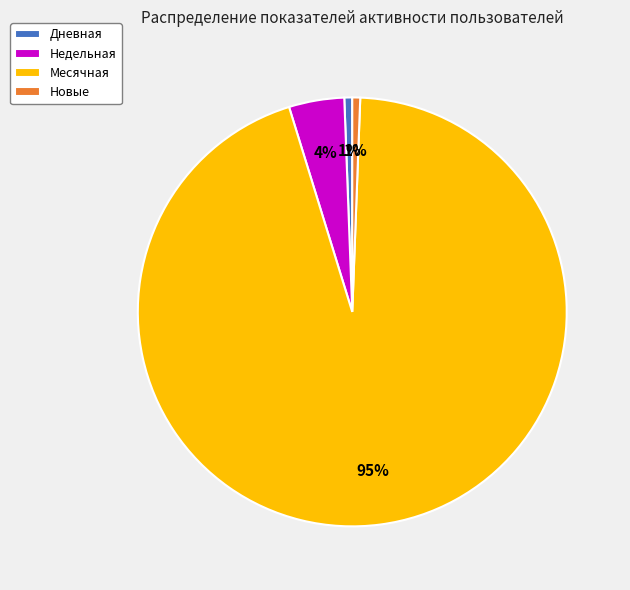

What is the largest slice in the pie chart?

Месячная